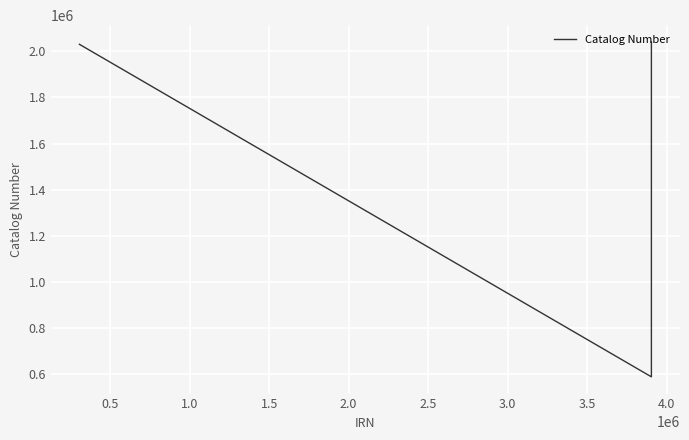

What is the average value?

1553128